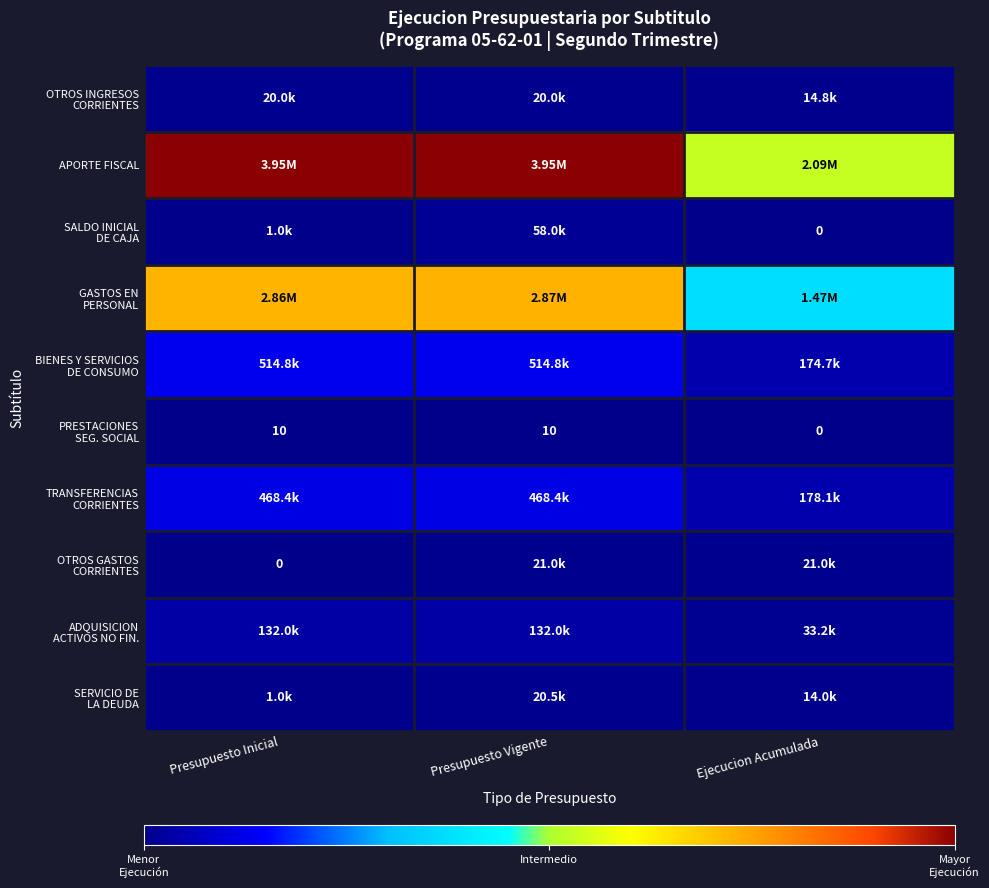

At which category is the sum across all series the highest?

Presupuesto Vigente